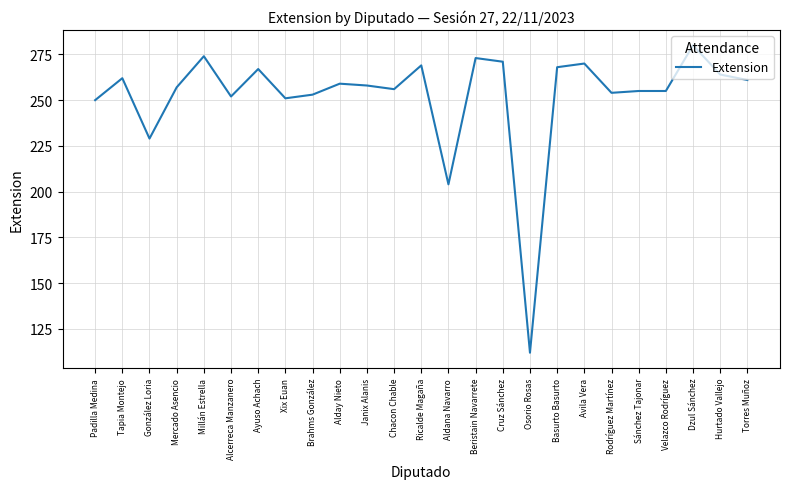

Where is the first local maximum?

Tapia Montejo